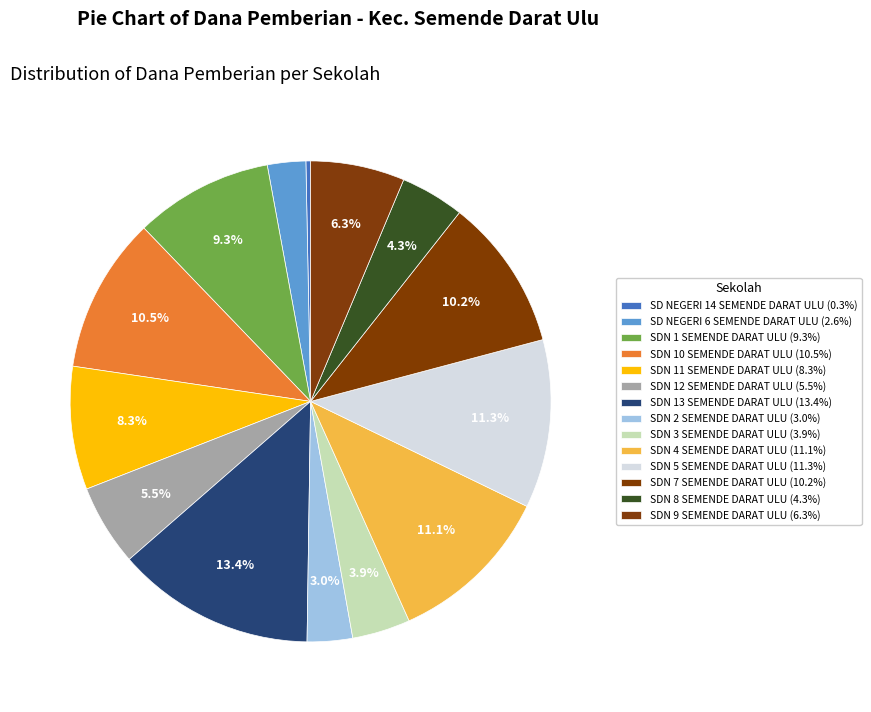

To the nearest percent, what is the combined percentage of SDN 13 SEMENDE DARAT ULU and SD NEGERI 14 SEMENDE DARAT ULU?

14%